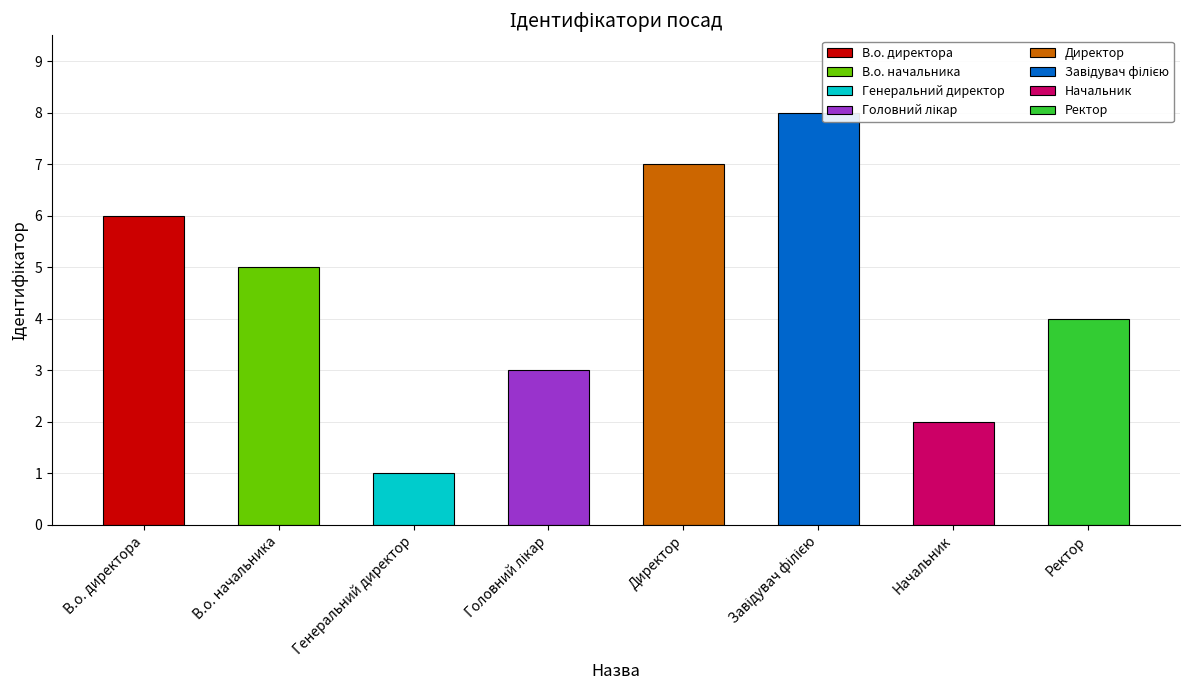

What is the change in value from В.о. директора to Головний лікар?

-3